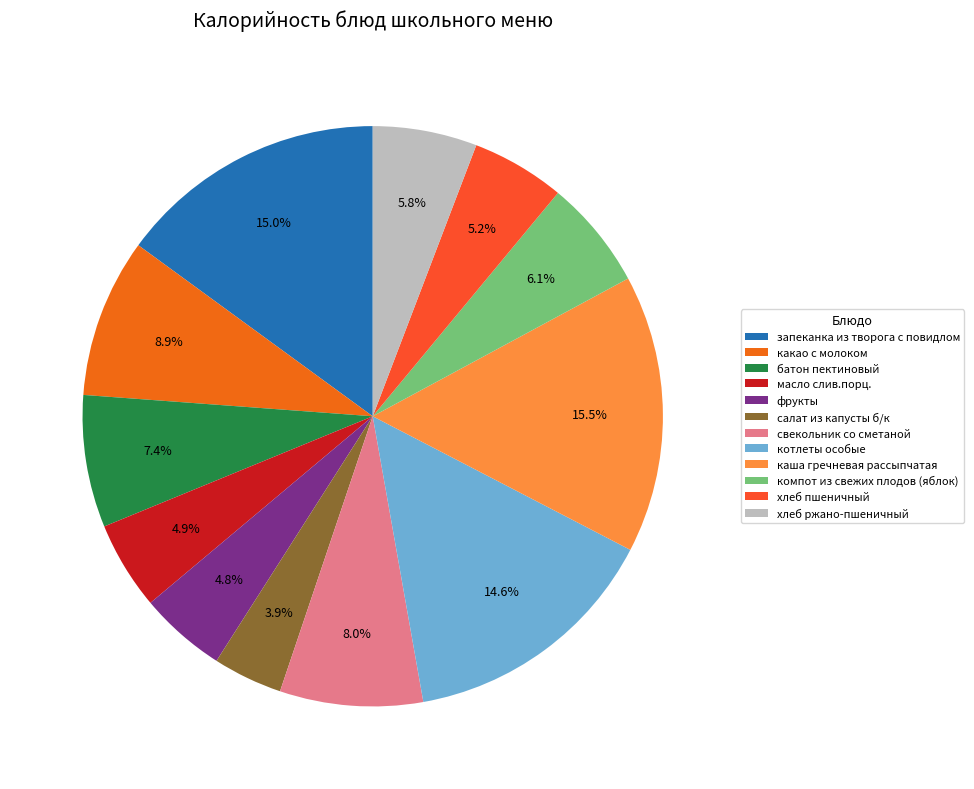

What percentage is the какао с молоком slice, to the nearest percent?

9%